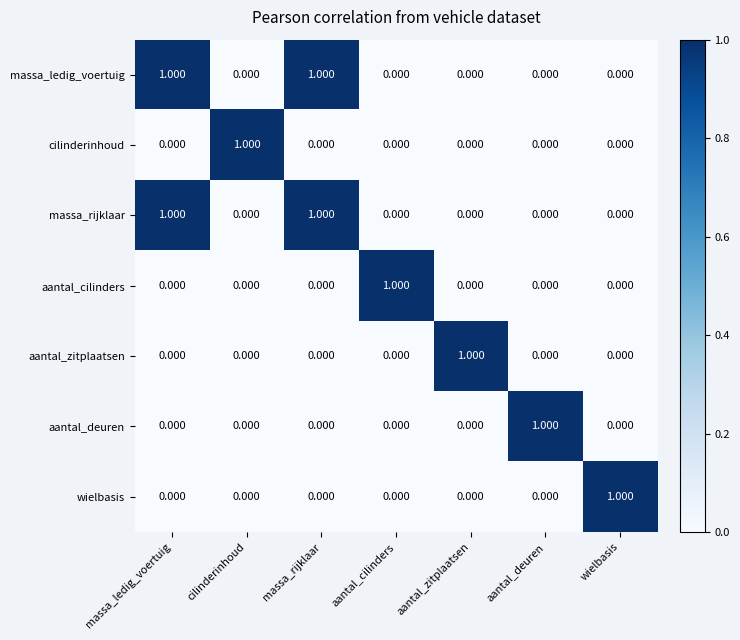

Is the value of massa_rijklaar at massa_ledig_voertuig greater than the value of aantal_cilinders at massa_rijklaar?

Yes